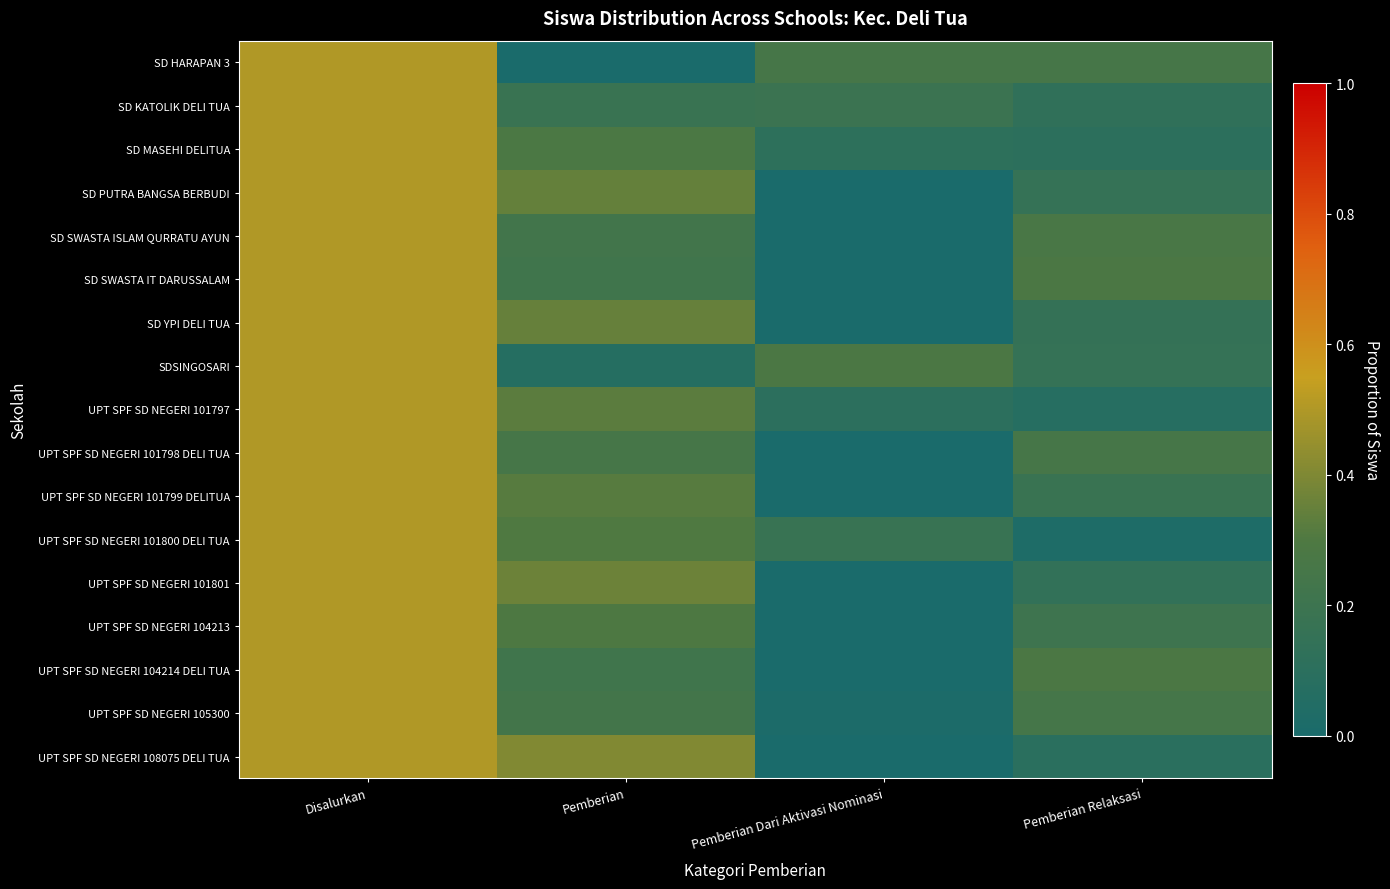

What is the maximum value shown in the chart?

0.5